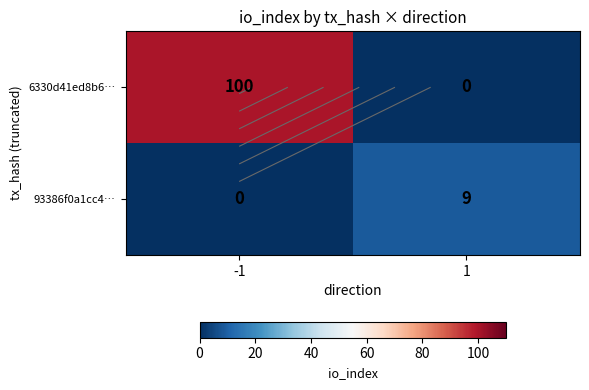

Where is 93386f0a1cc4… nearest to the value 4?

-1